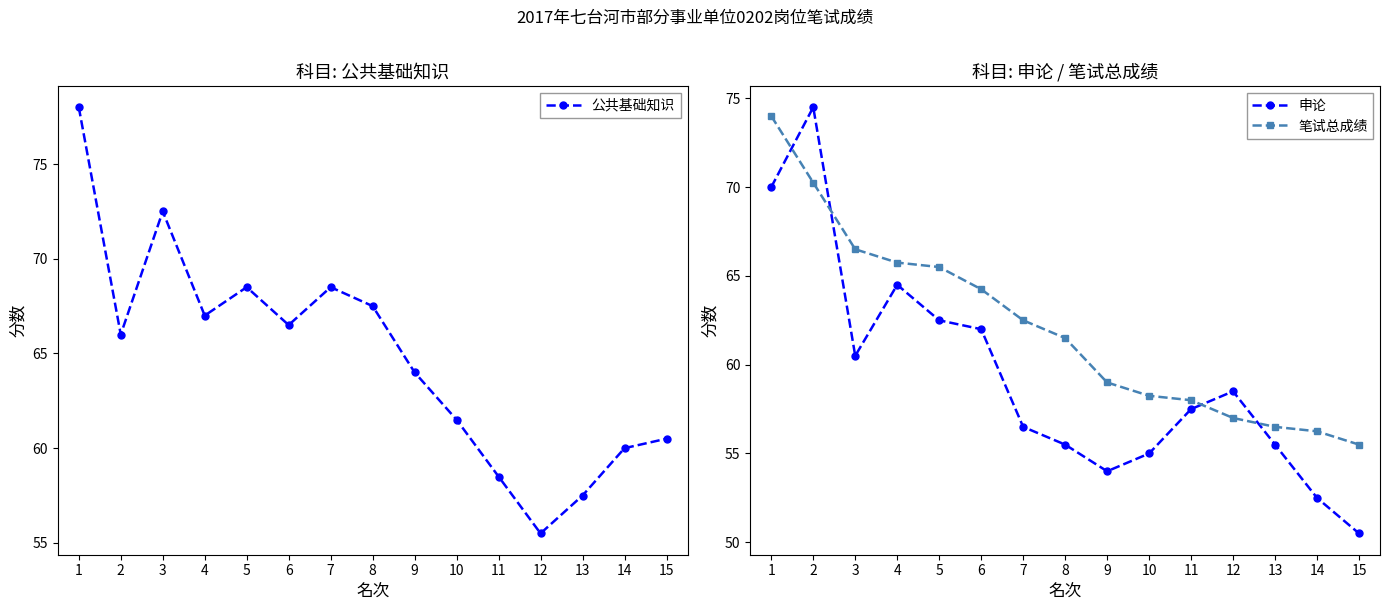

What is the spread (max minus min) of values at 3?

12.0